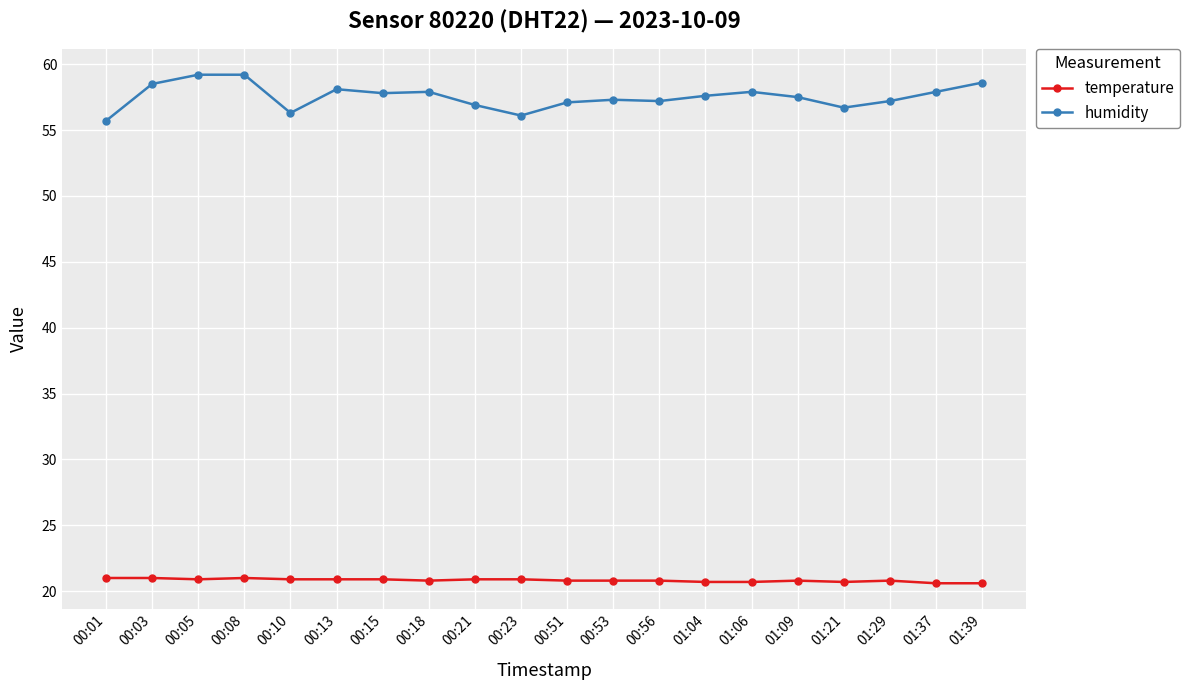

What is the average value of the temperature series?

20.8